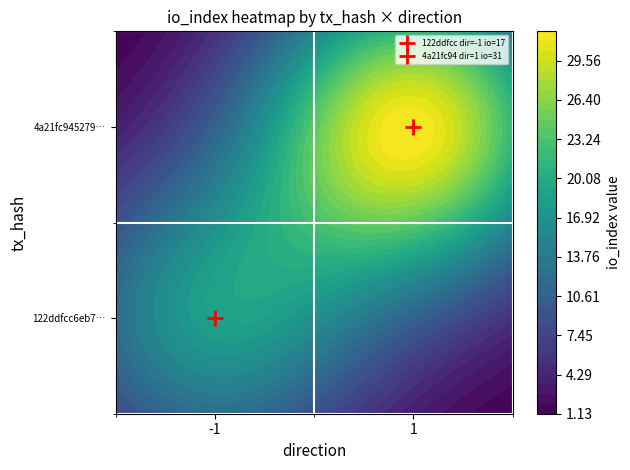

How many 122ddfcc values are between -1 and 17?

2